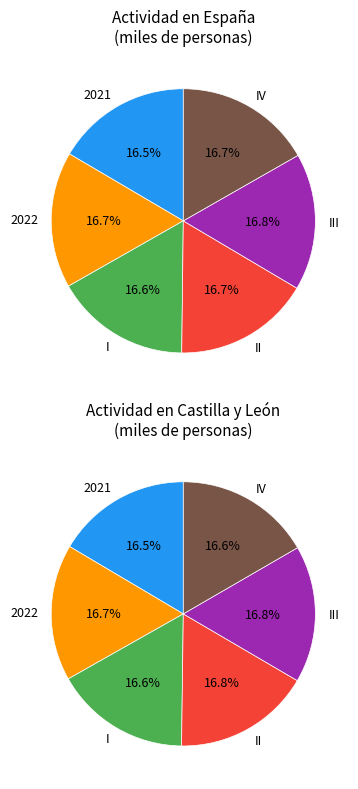

What is the total percentage of 2022 and IV?

33.4%